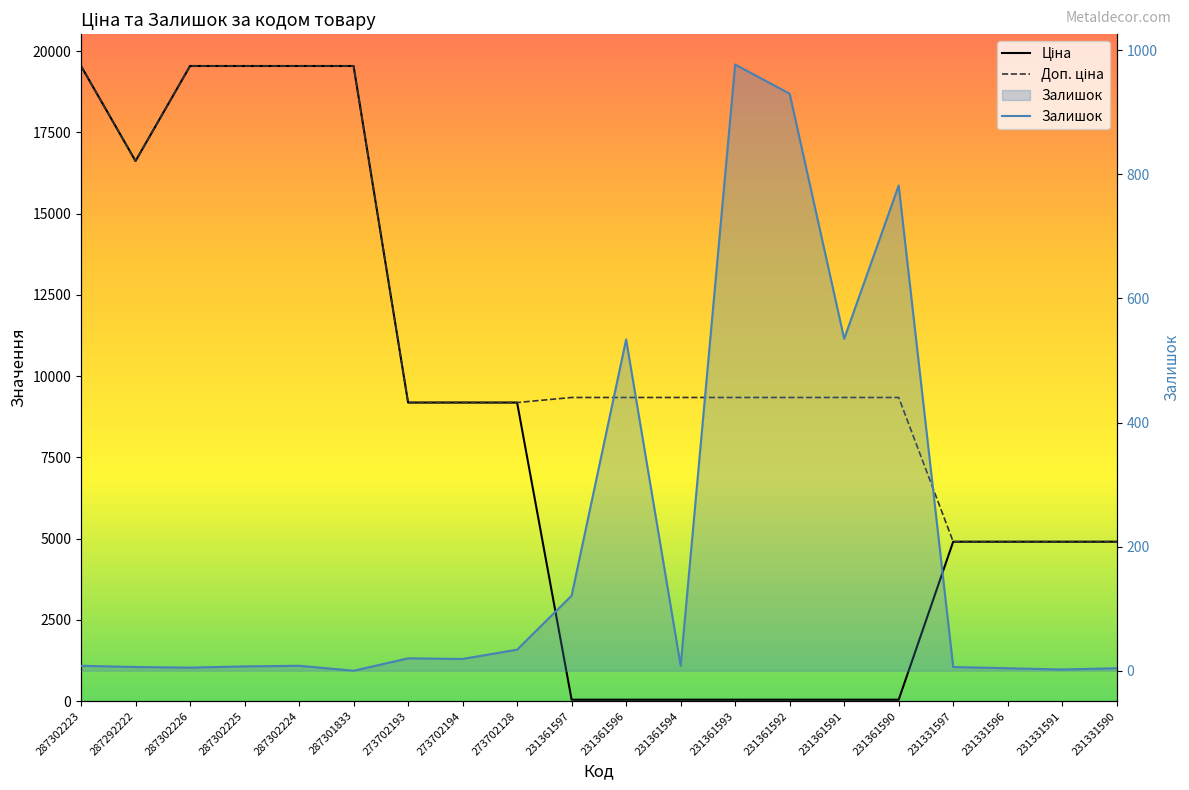

Which category has the highest value in the Доп. ціна series?

287302223